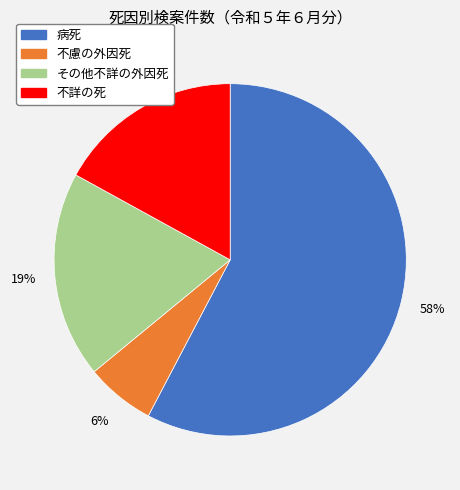

To the nearest percent, what is the average slice percentage?

25%